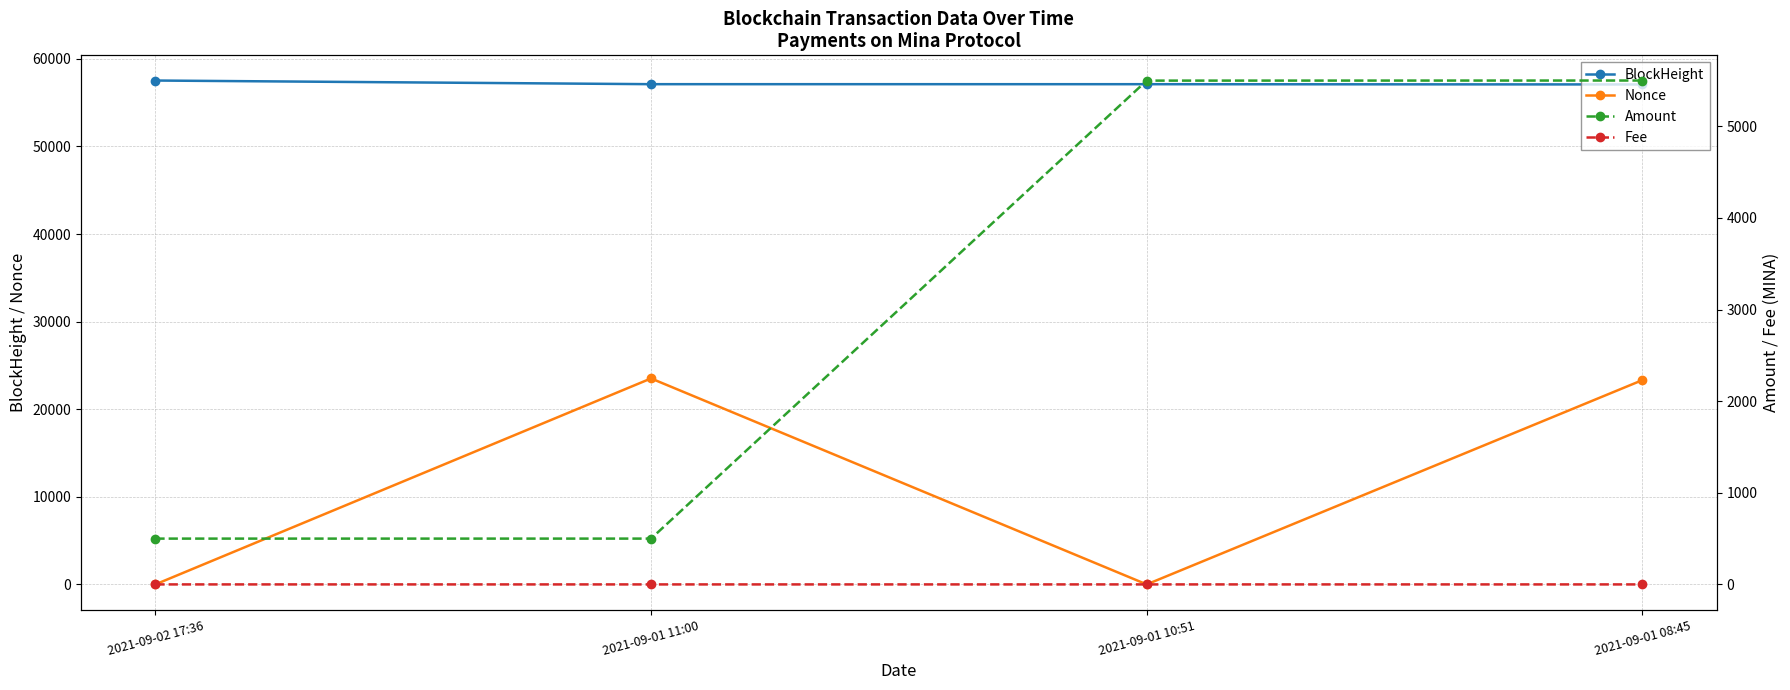

Read the Amount value at 2021-09-01 10:51.

5499.0